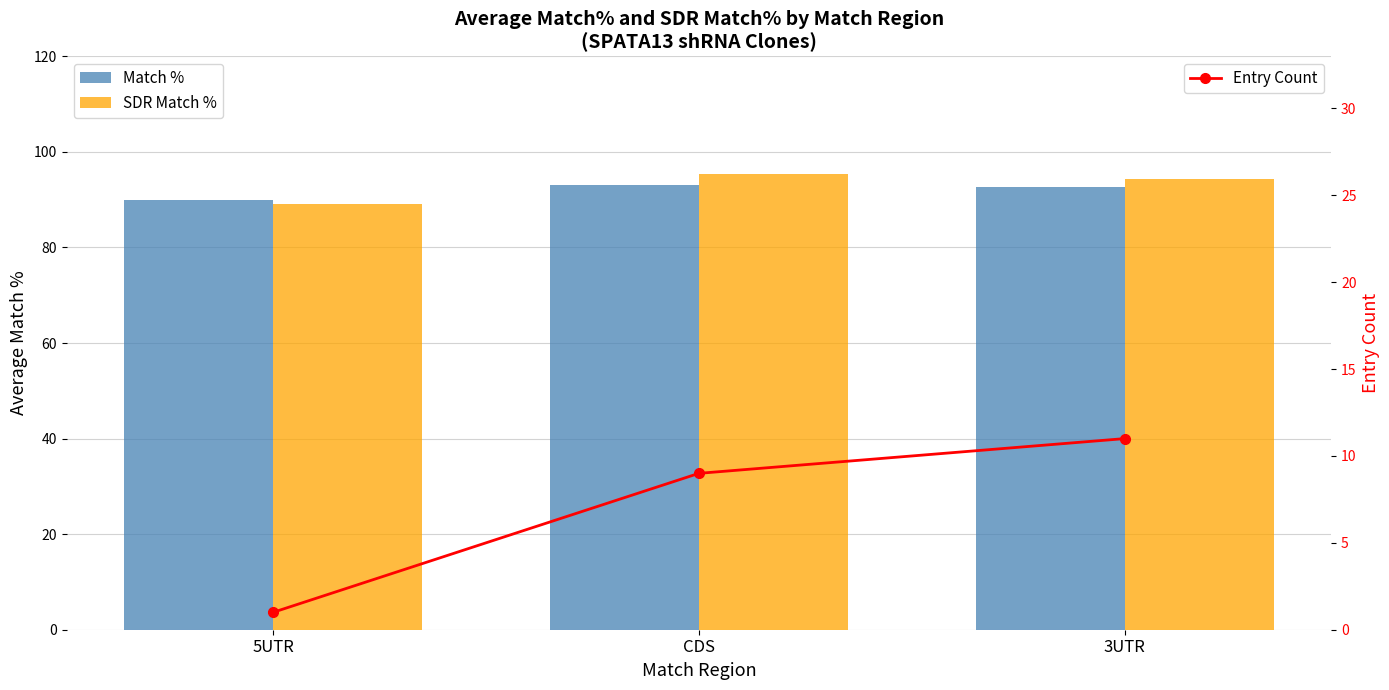

What is the label of the 2nd bar from the right?

CDS